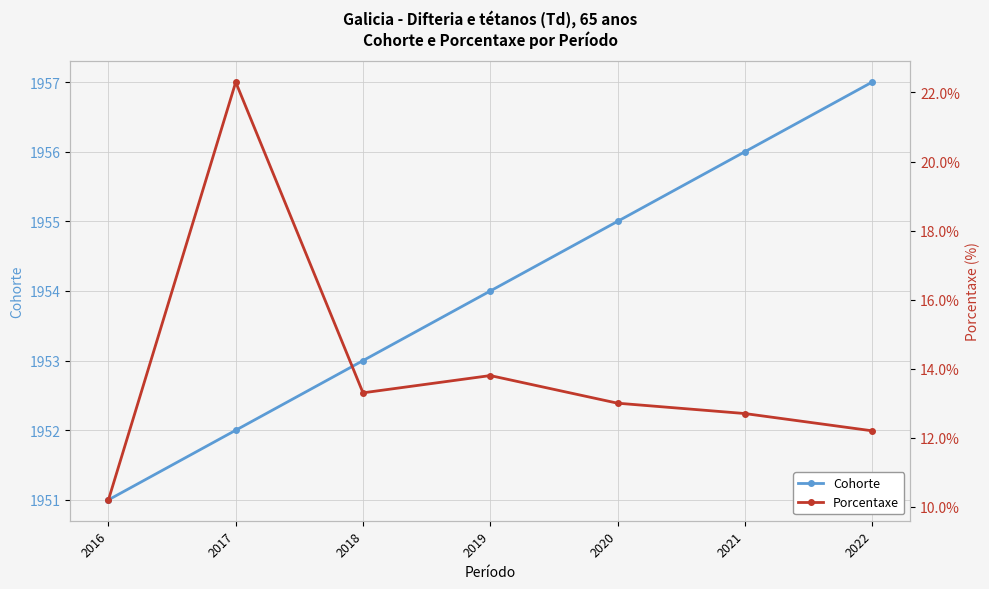

Rank the categories by Cohorte value from highest to lowest.

2022, 2021, 2020, 2019, 2018, 2017, 2016